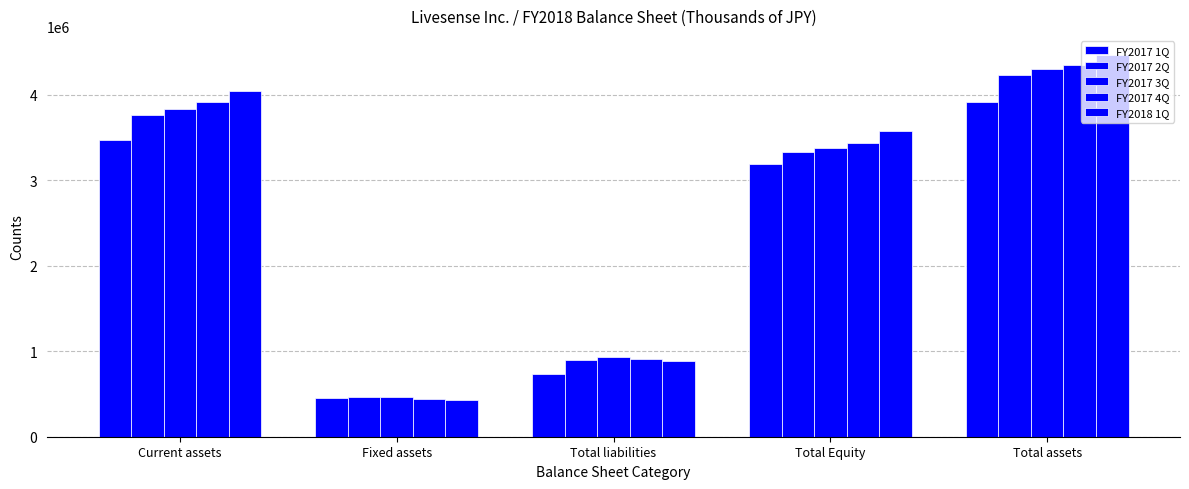

How many values in the FY2017 4Q series are below 3441229?

2